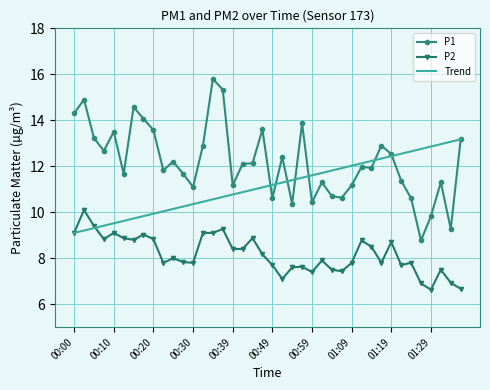

True or false: P2 and P1 cross at least once.

False